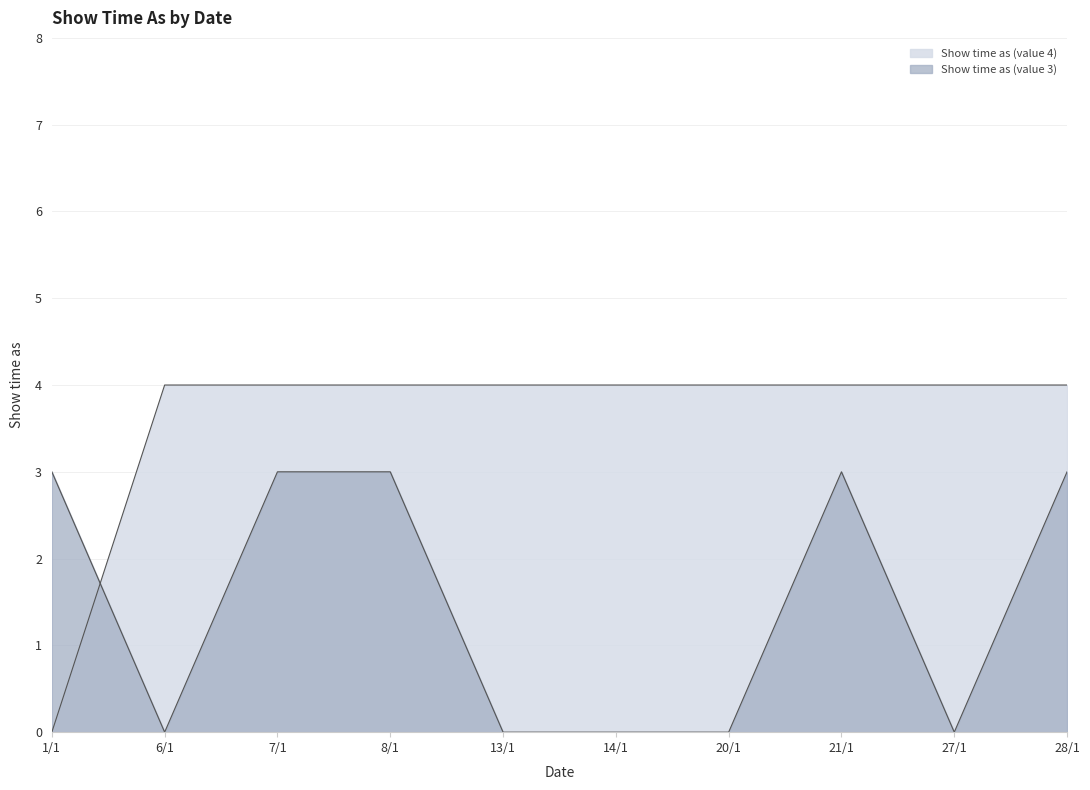

Count the Show time as (value 4) values in the range 4 to 5.

9